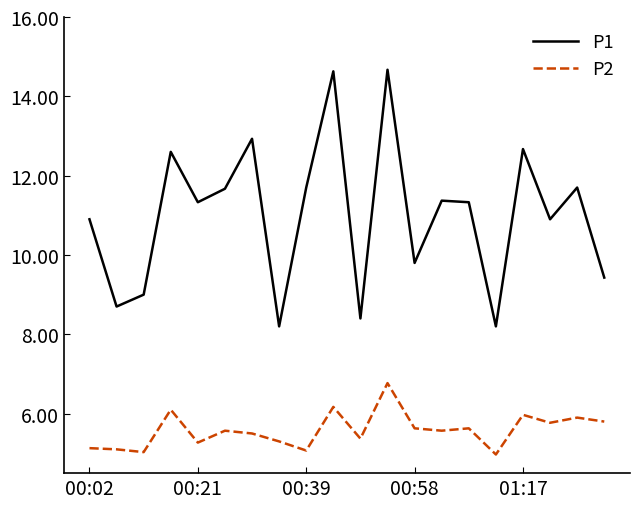

Which series has the largest total across all categories?

P1